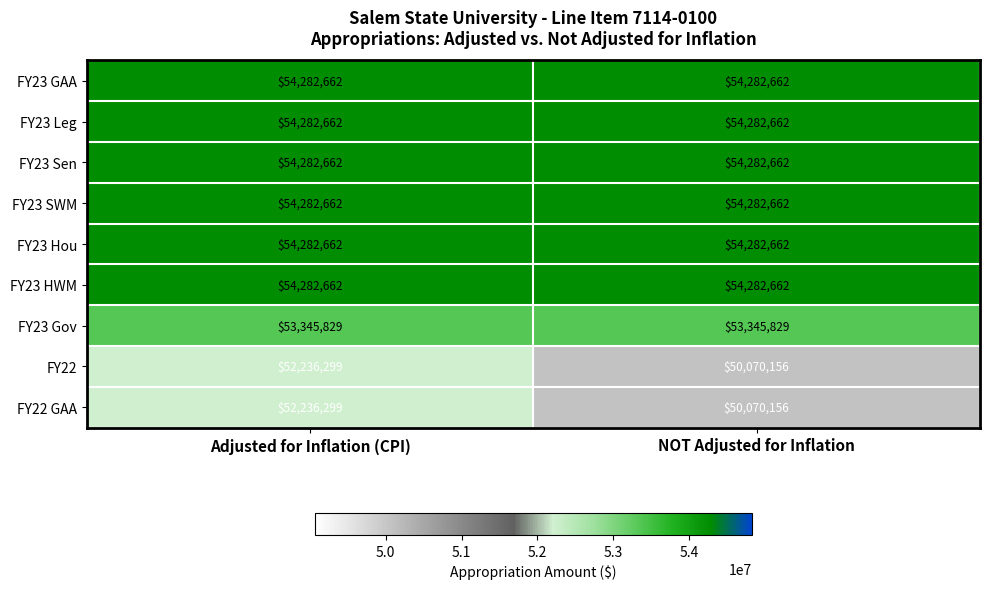

At which category is the sum across all series the highest?

Adjusted for Inflation (CPI)